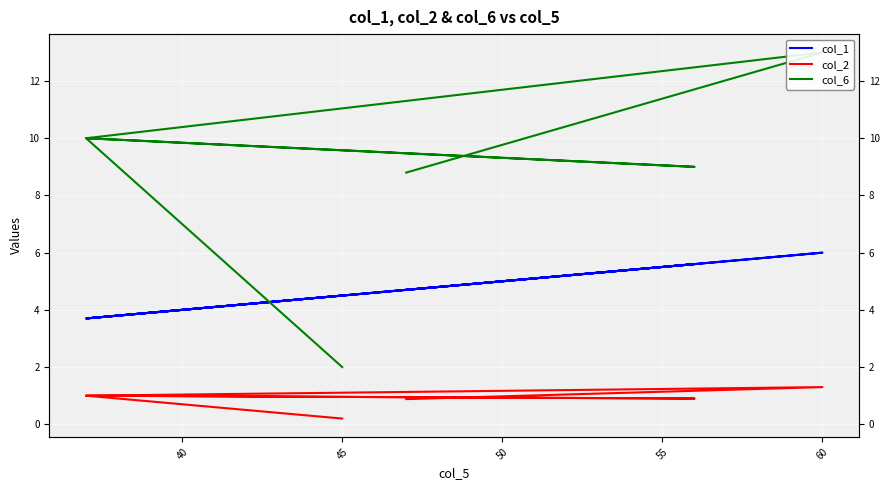

What is the sum of the col_2 values at 55 and 45?

2.2